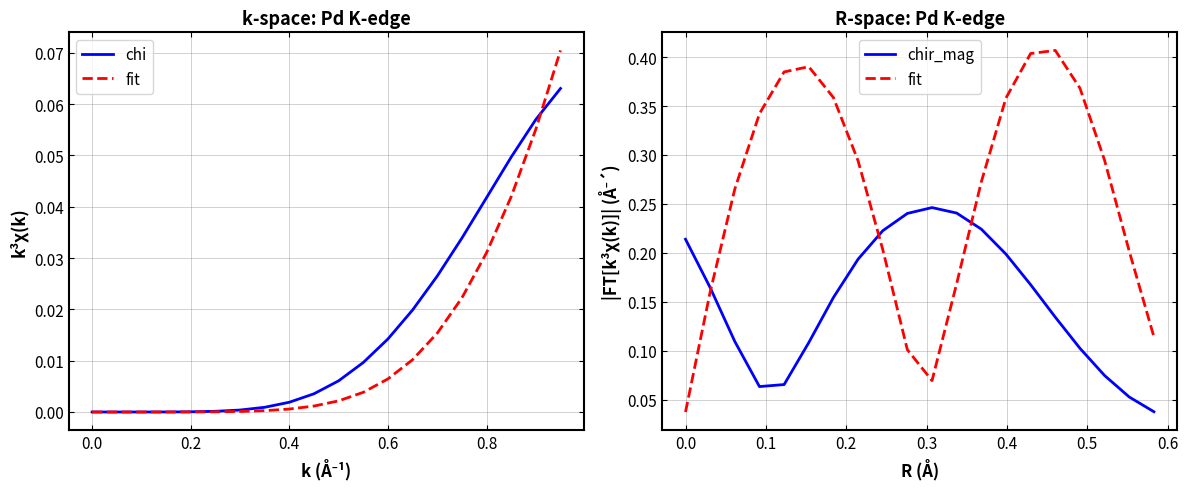

How many values in the chi series exceed 0?

19